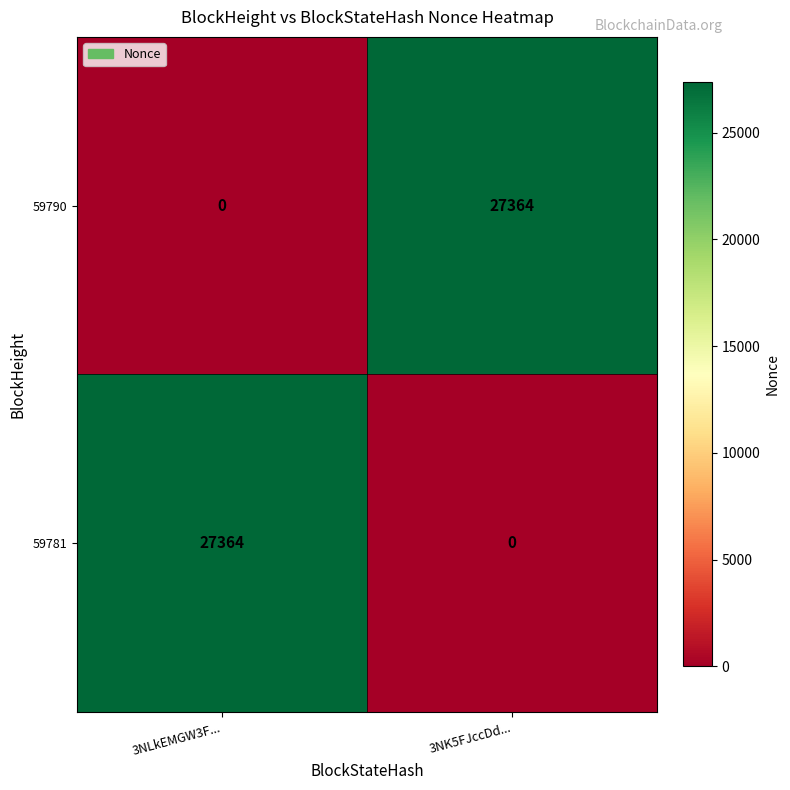

What is the approximate value of 59781 at 3NLkEMGW3F...?

27364